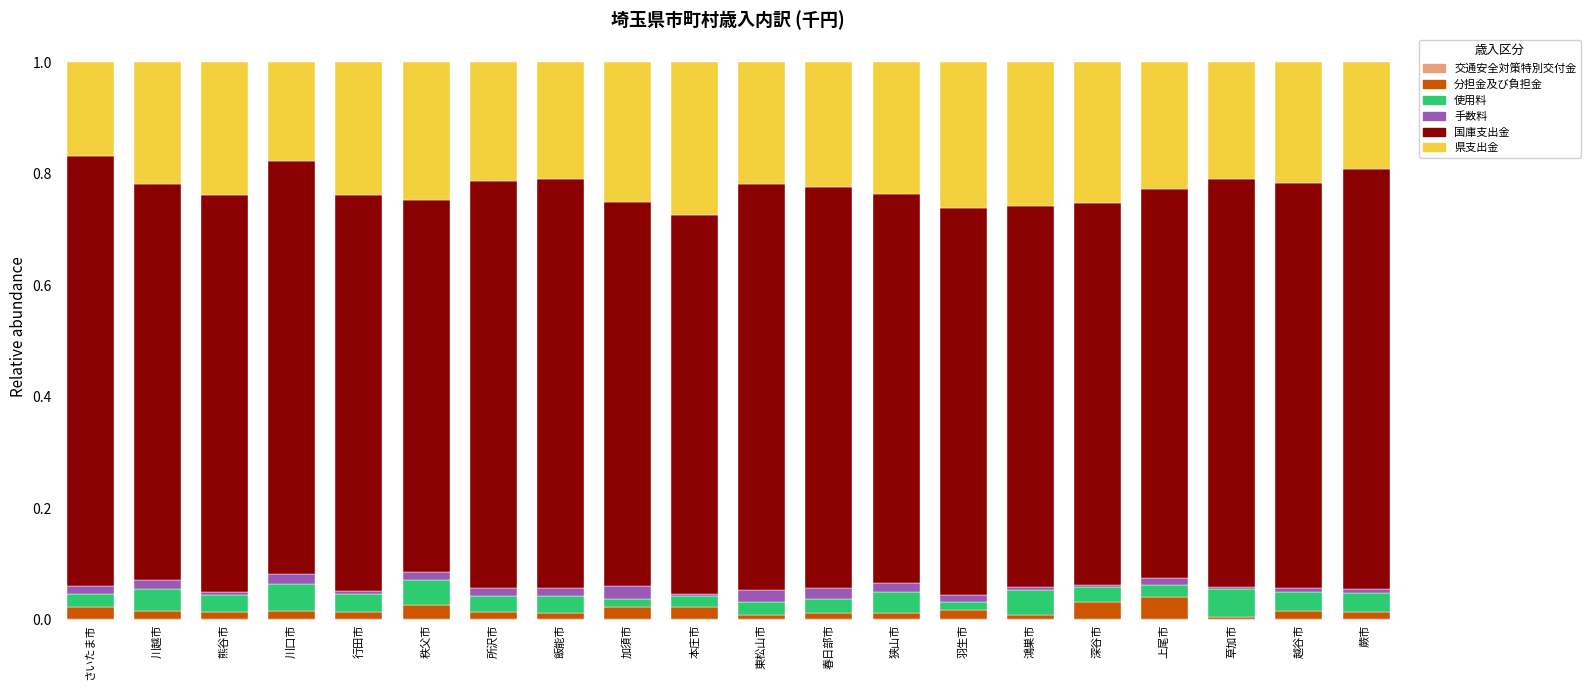

What is the total value across all series at 越谷市?

1.0